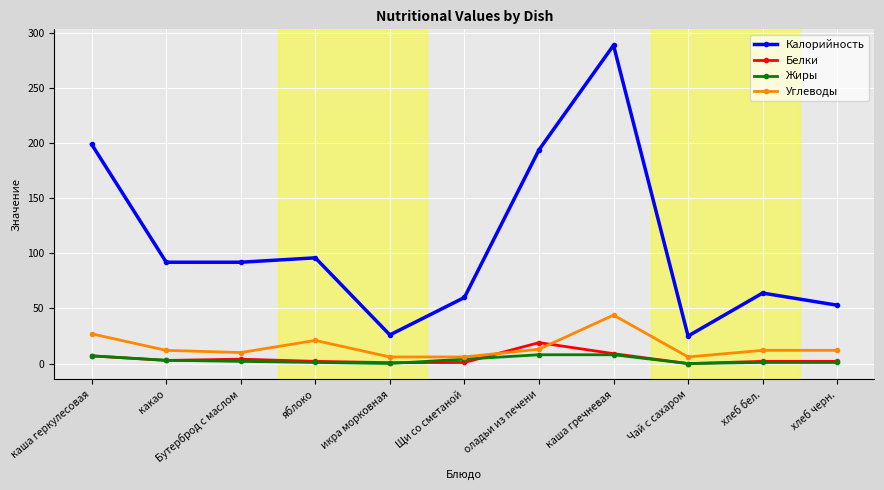

What is the maximum value shown in the chart?

289.0